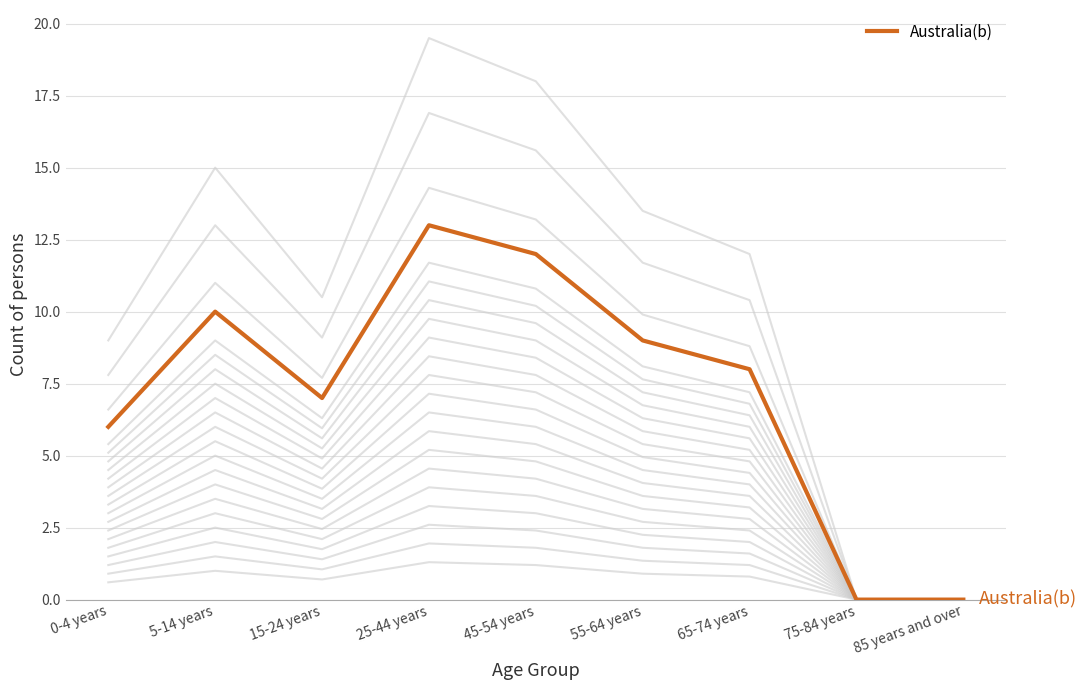

Where is the first local minimum?

15-24 years